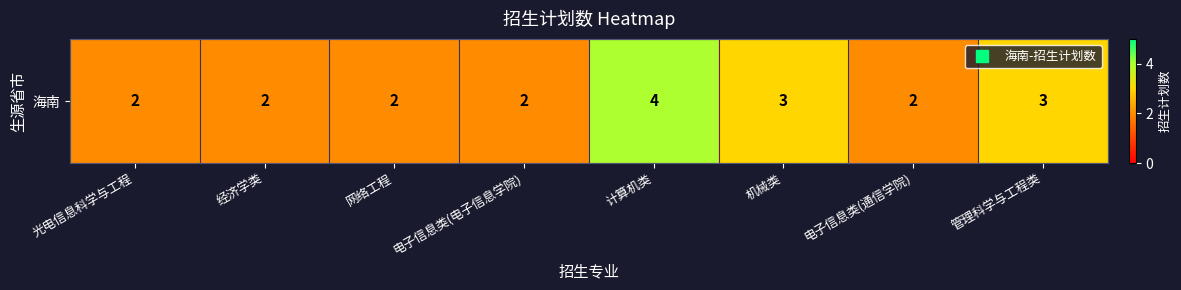

True or false: the data shows 3 at 经济学类.

False